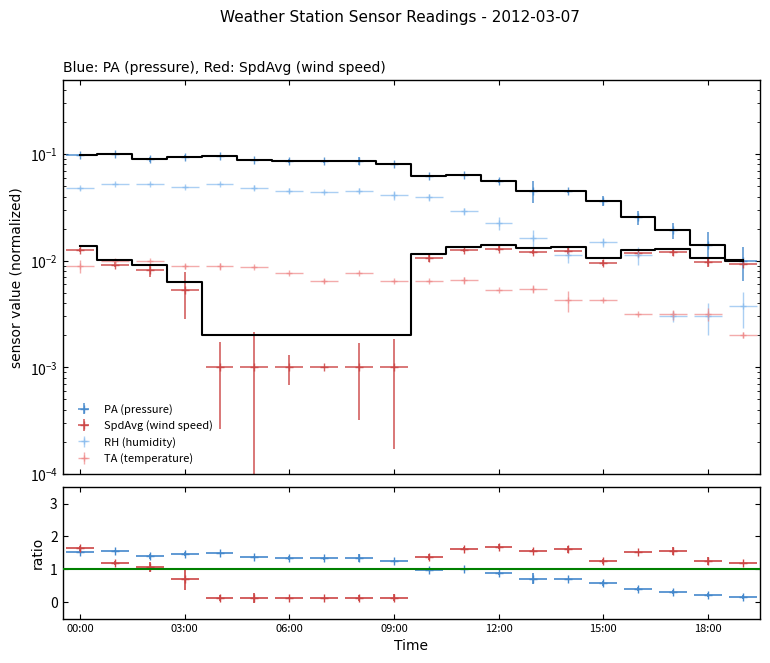

List the series in order of their peak value, highest first.

PA, RH, SpdAvg, TA